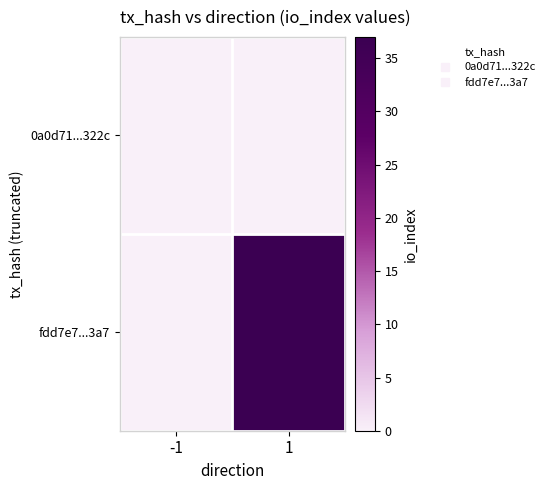

Between 1 and -1, which is larger?

1